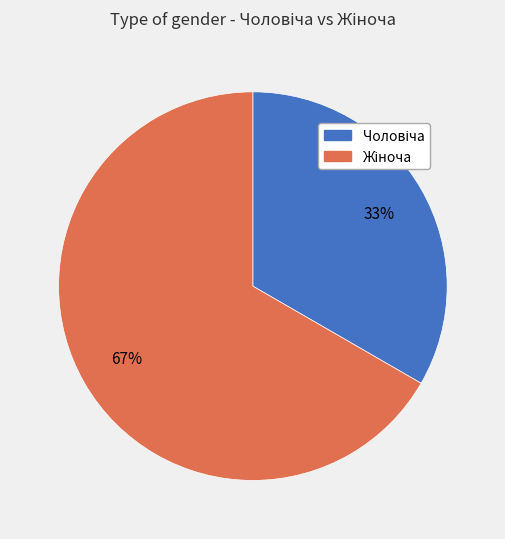

To the nearest percent, what is the average slice percentage?

50%